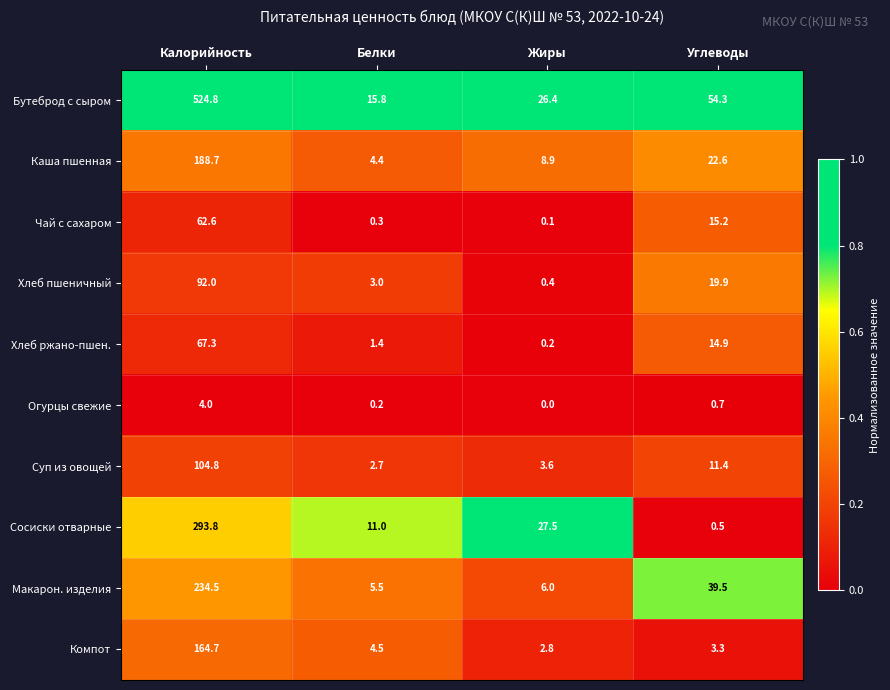

Which series has the largest range (max minus min)?

Бутеброд с сыром